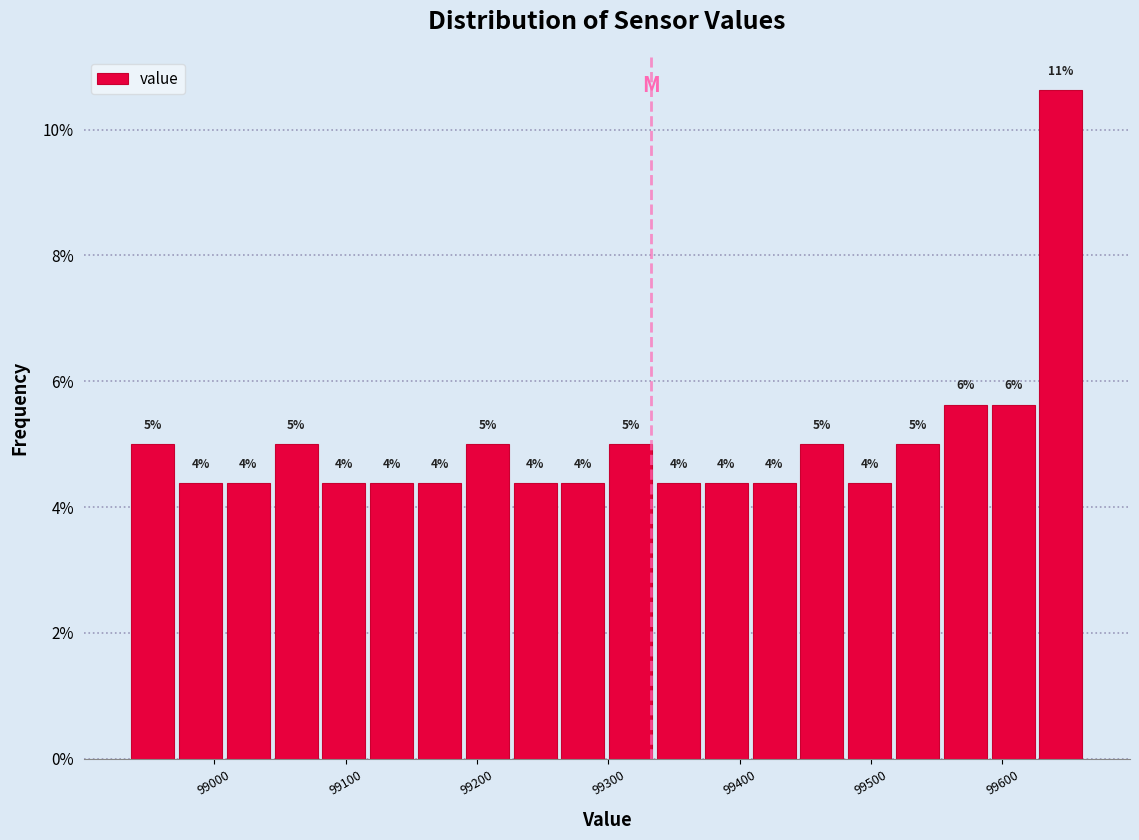

Read against the x-axis, roughly where is the centre of the tallest bar?

99640